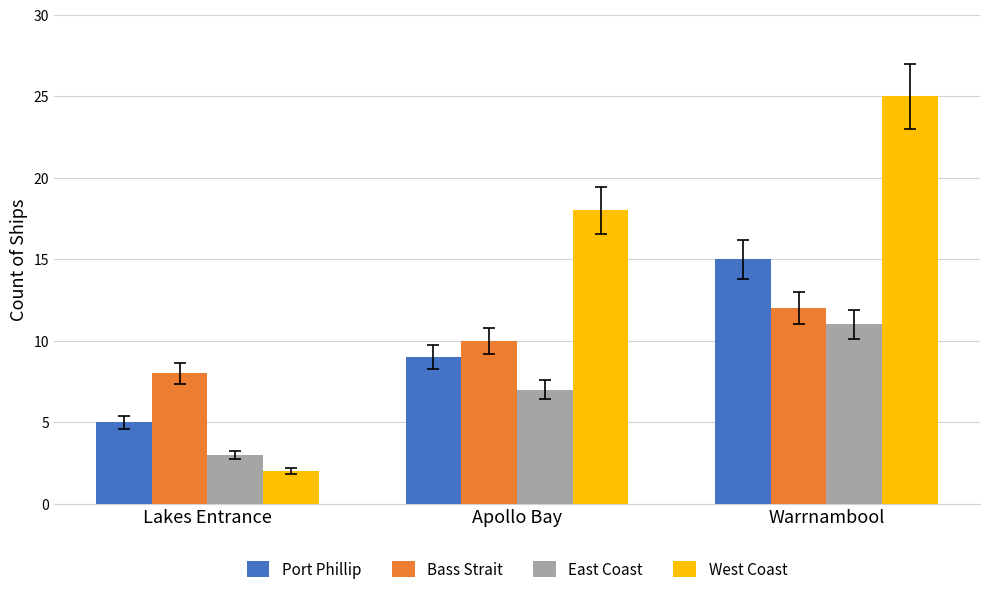

What is the sum of the Port Phillip values at Lakes Entrance and Warrnambool?

20